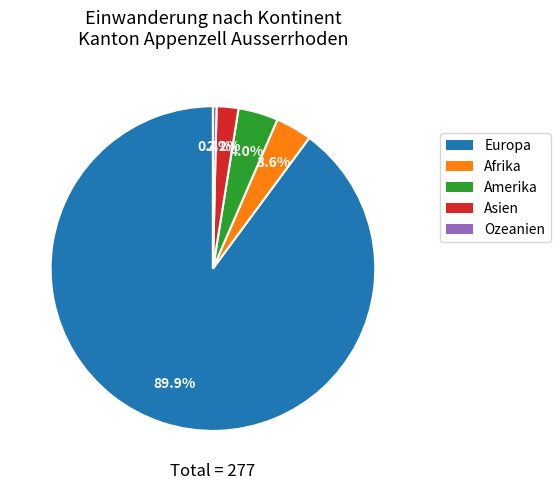

What percentage is NOT represented by Ozeanien?

99.6%